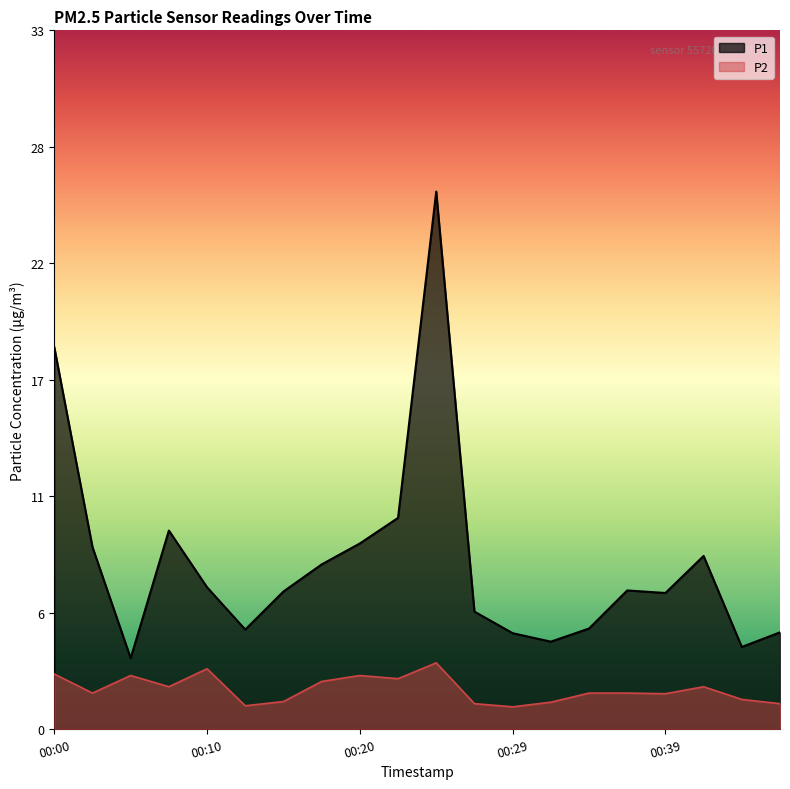

Reading right to left, list all the values displayed in this chart.

P1: 00:47=4.6	00:44=3.9	00:42=8.2	00:39=6.4	00:37=6.5	00:34=4.8	00:32=4.1	00:29=4.5	00:27=5.5	00:25=25.4	00:22=10.0	00:20=8.8	00:17=7.8	00:15=6.5	00:12=4.7	00:10=6.7	00:08=9.4	00:05=3.4	00:03=8.6	00:00=18.1
P2: 00:47=1.2	00:44=1.4	00:42=2.0	00:39=1.7	00:37=1.7	00:34=1.7	00:32=1.3	00:29=1.1	00:27=1.2	00:25=3.1	00:22=2.4	00:20=2.5	00:17=2.2	00:15=1.3	00:12=1.1	00:10=2.9	00:08=2.0	00:05=2.5	00:03=1.7	00:00=2.6